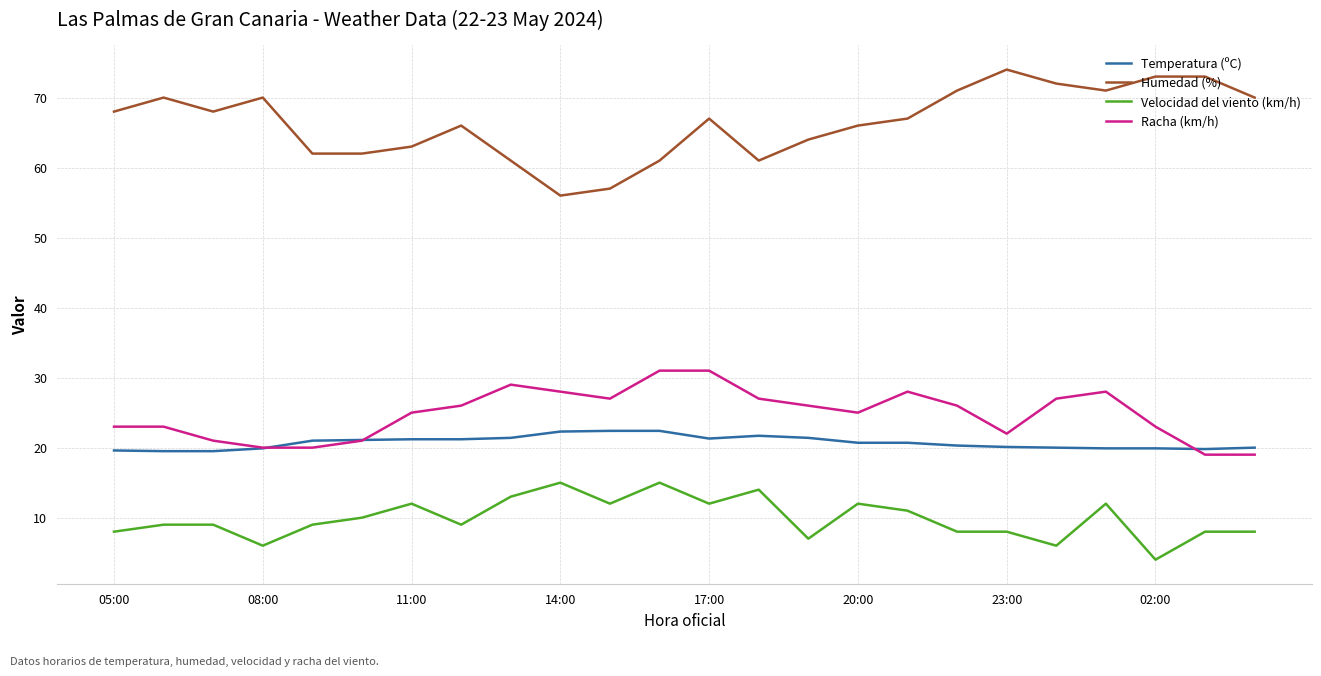

List the series in order of their peak value, lowest first.

Velocidad del viento (km/h), Temperatura (ºC), Racha (km/h), Humedad (%)